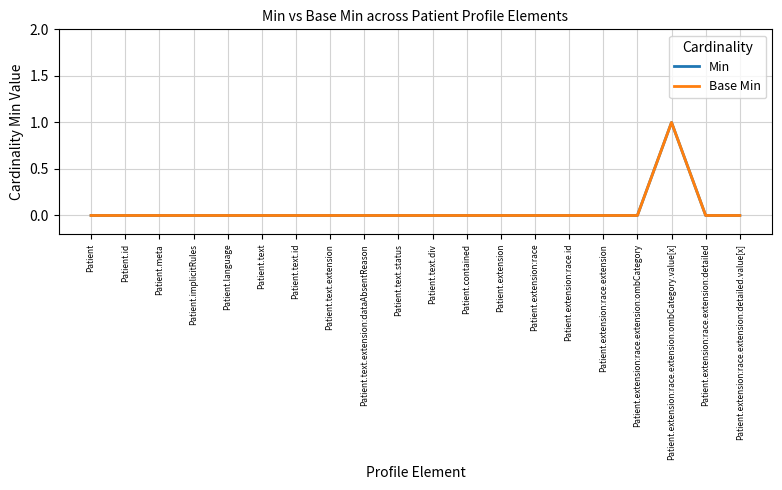

Does the chart have visible grid lines?

Yes